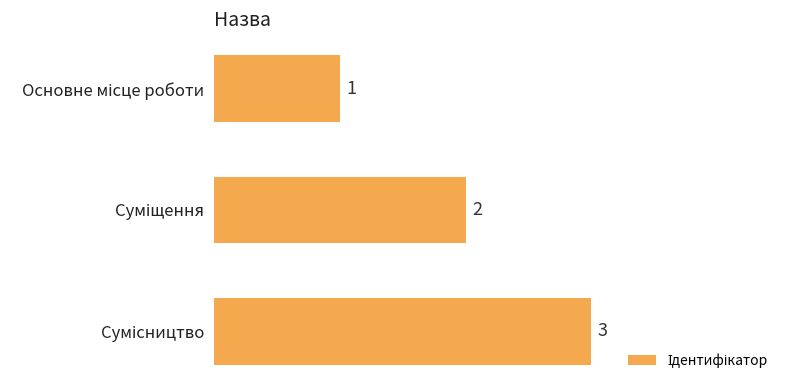

What is the greatest value displayed?

3